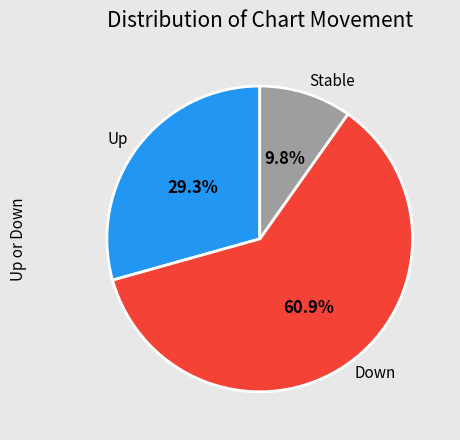

What percentage do Up and Stable together represent?

39.1%